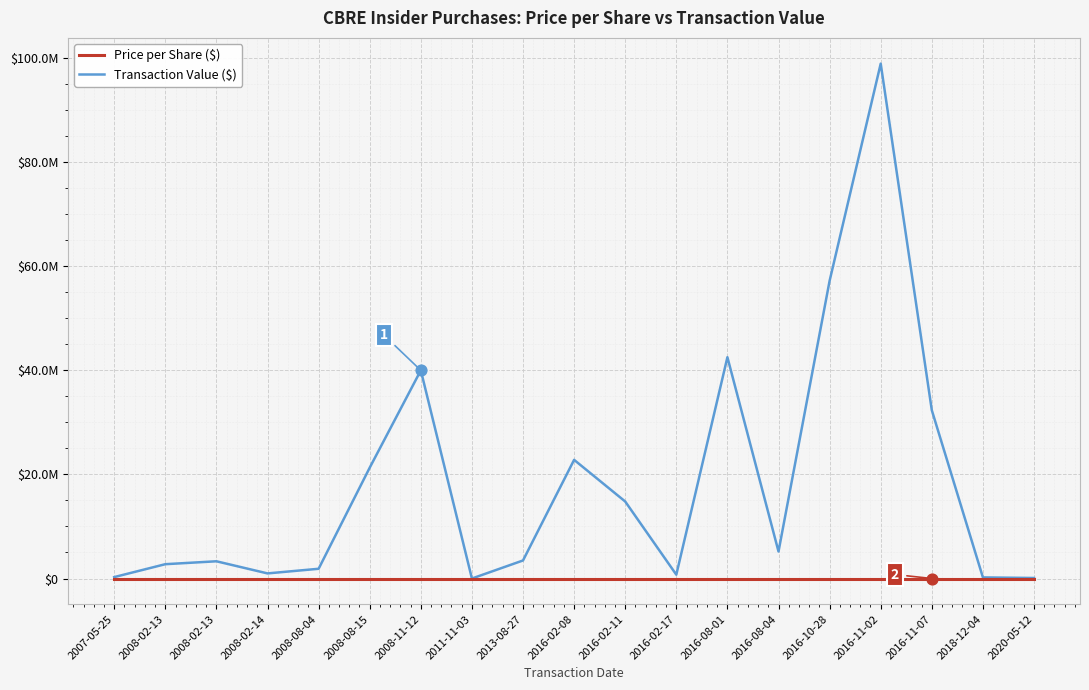

What are all the series names shown in the legend?

Price per Share ($), Transaction Value ($)